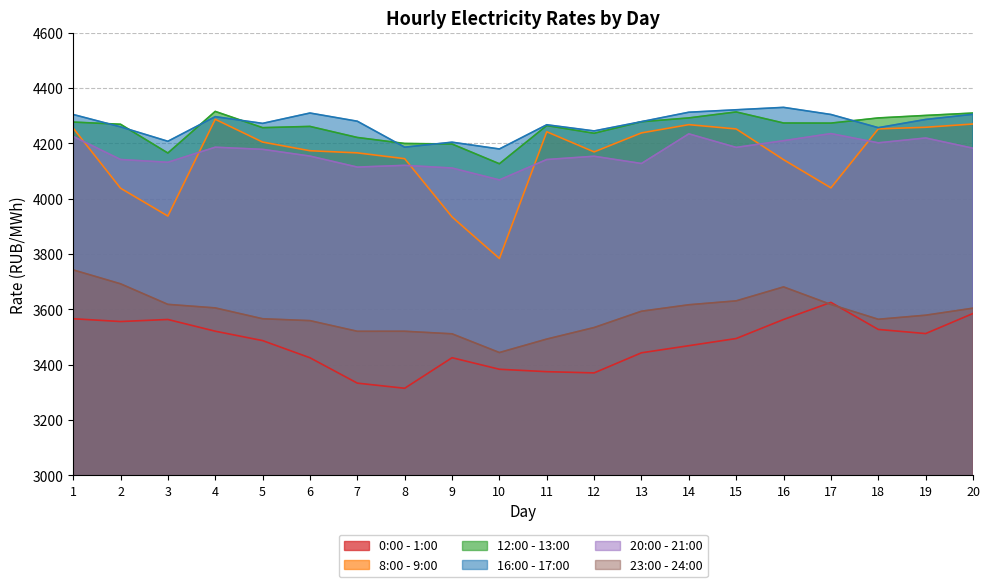

True or false: 8:00 - 9:00 and 16:00 - 17:00 cross at least once.

False